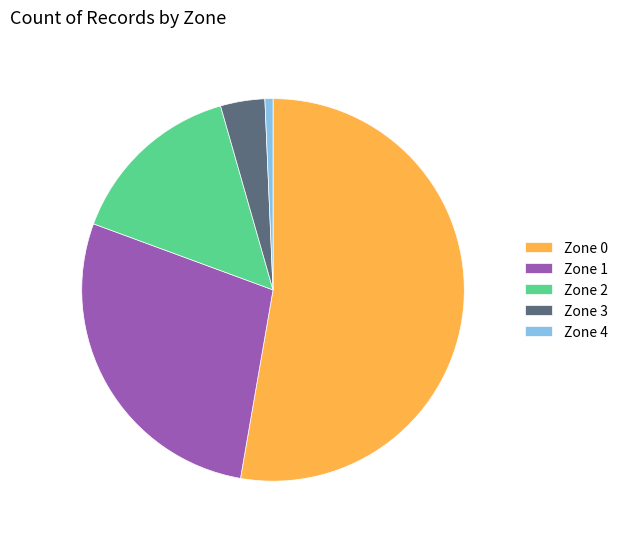

Is the sum of Zone 0 and Zone 2 greater than half?

Yes